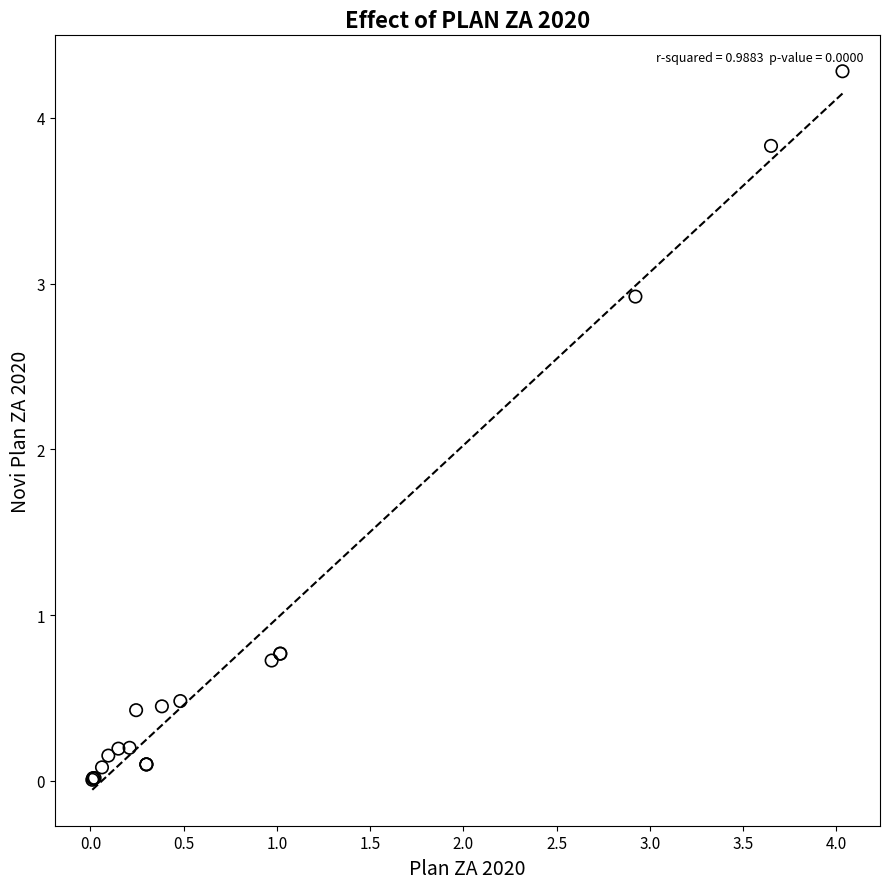

What Y value in the scatter plot is closest to 2?

2.9